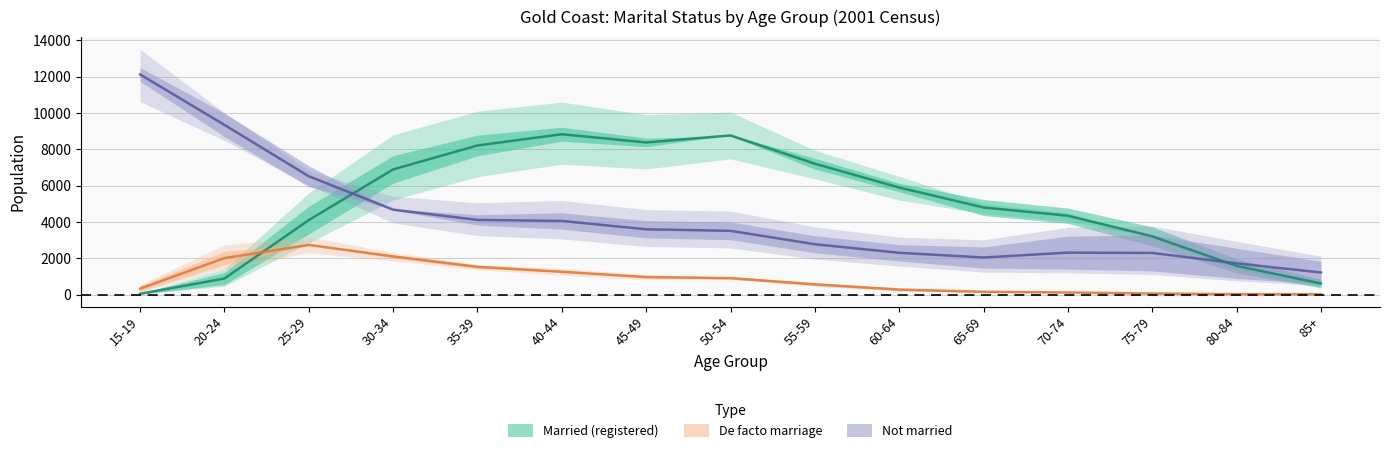

At which label does Not married Males first exceed 3511?

15-19